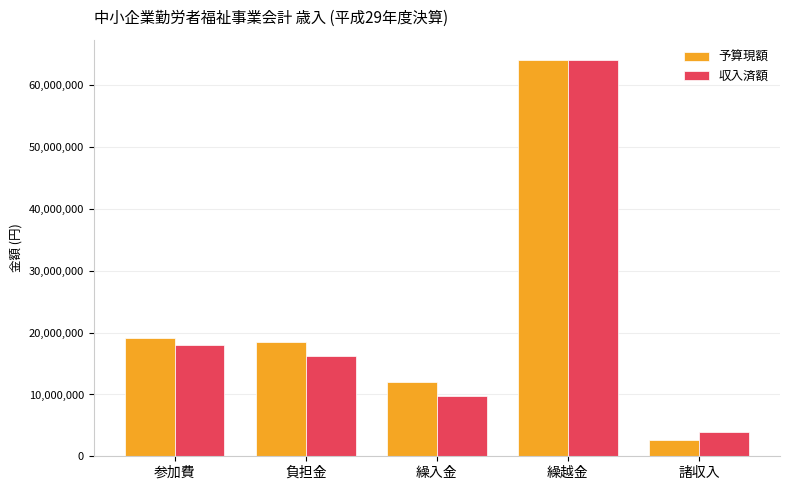

Is the value of 収入済額 at 負担金 greater than the value of 予算現額 at 諸収入?

Yes